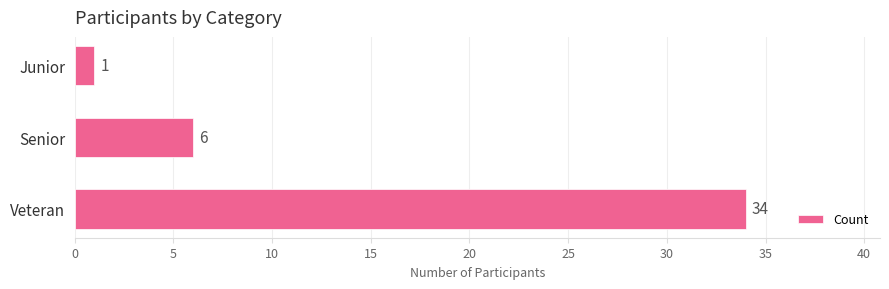

What is the value of the 1st bar from the top?

1